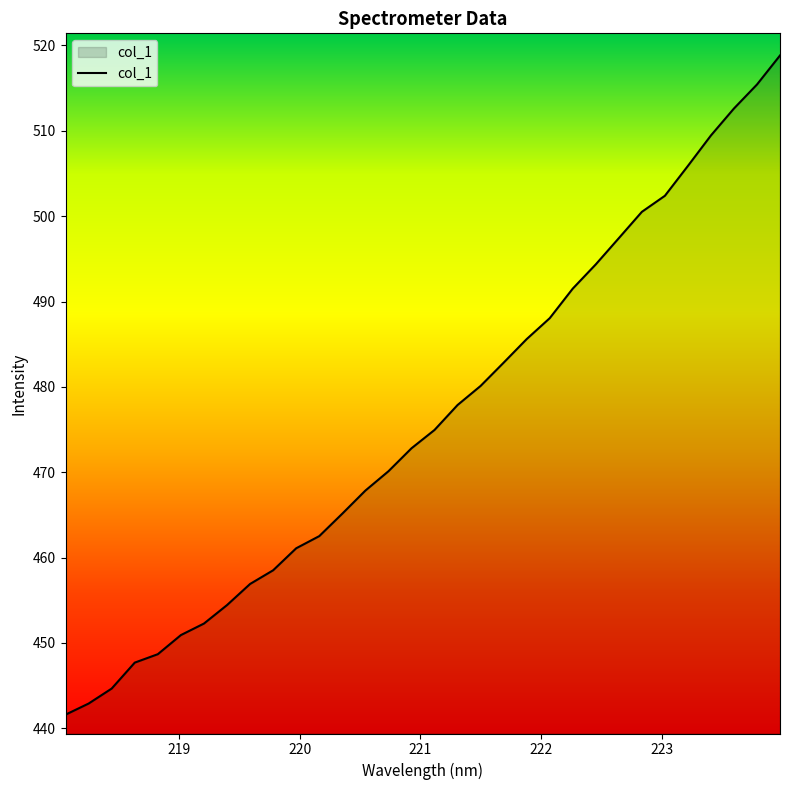

What is the maximum value shown in the chart?

518.8